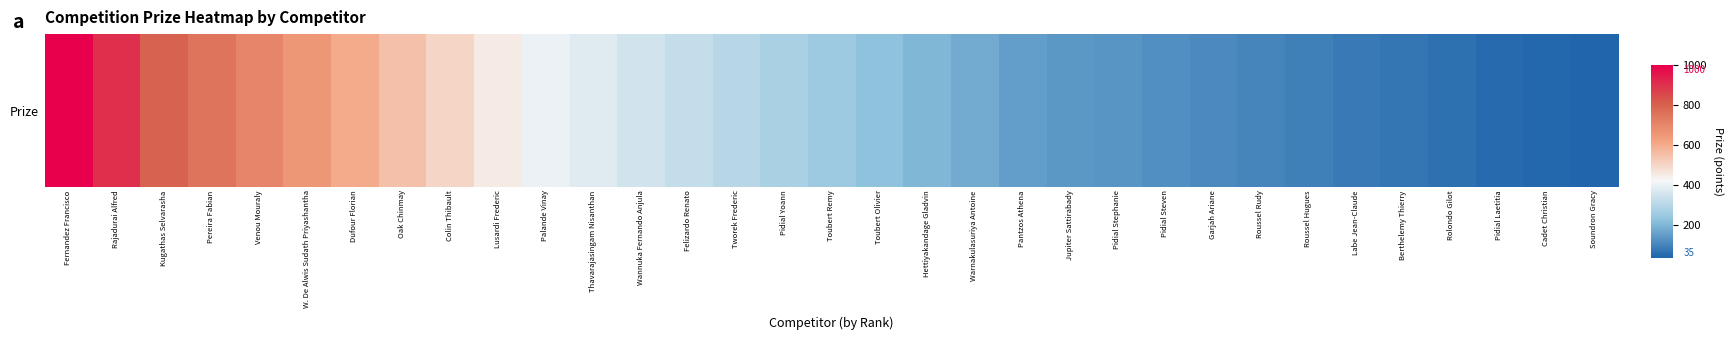

How many series are shown in this chart?

1